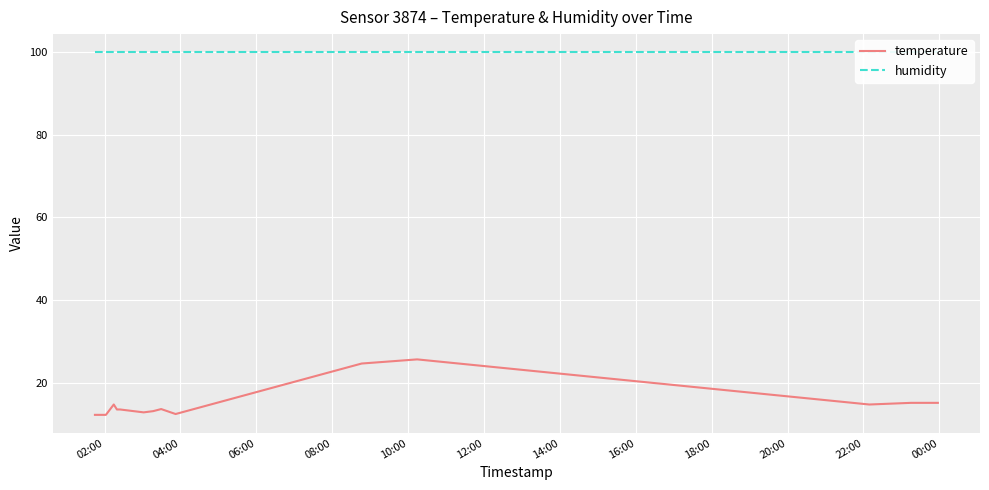

True or false: temperature and humidity intersect in this chart.

False